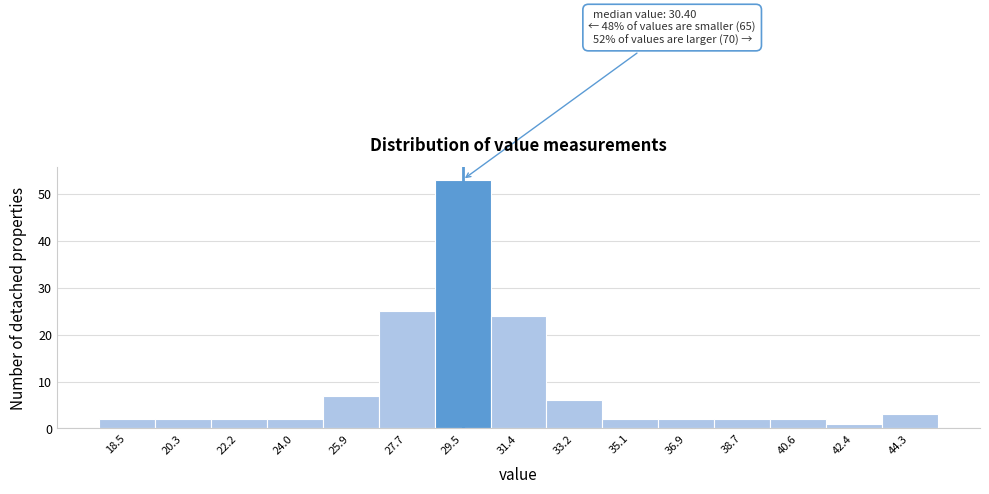

Reading left to right, extract all data points from this chart.

2	2	2	2	7	25	53	24	6	2	2	2	2	1	3